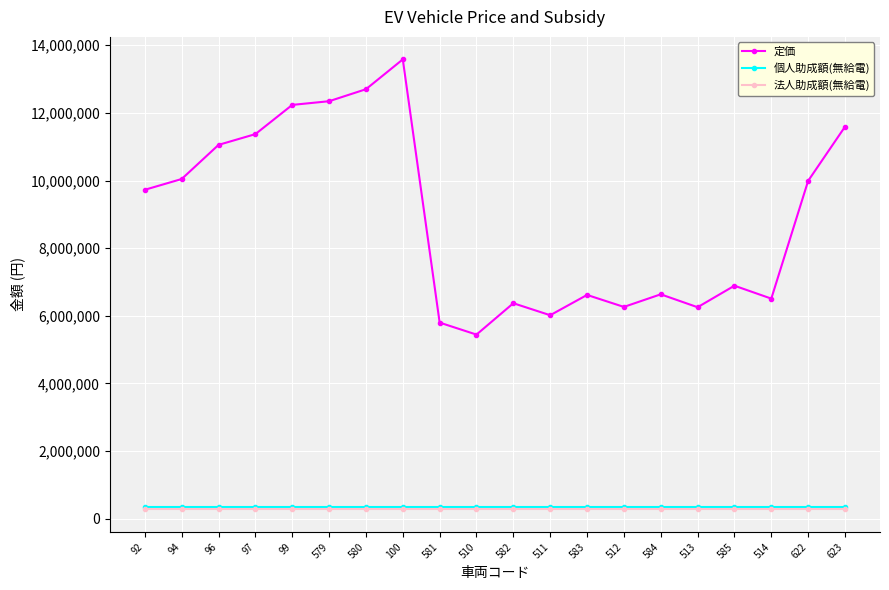

True or false: 定価 and 個人助成額(無給電) intersect in this chart.

False